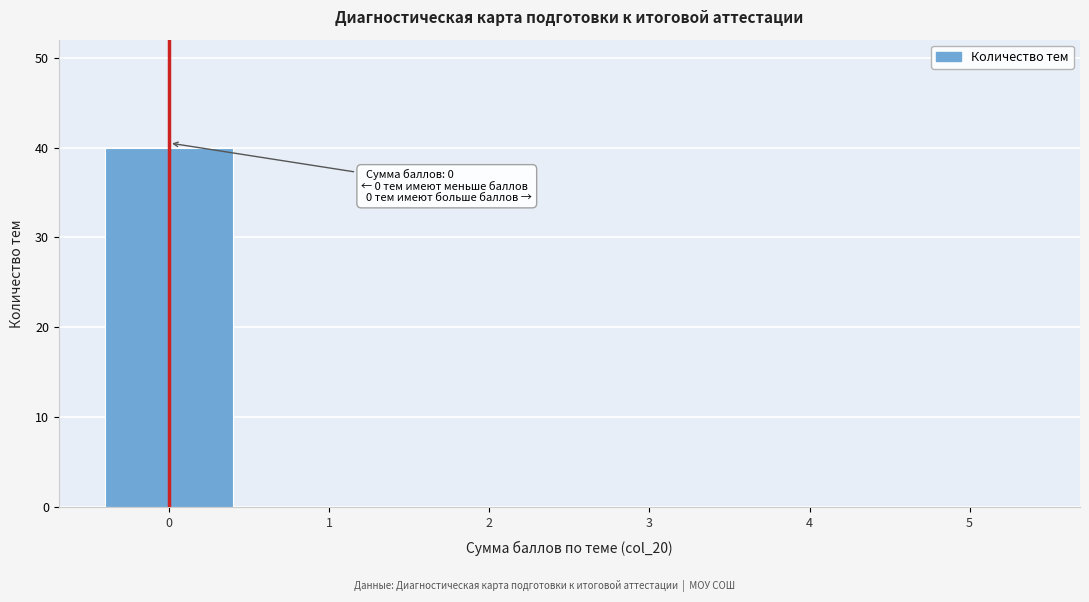

Over which range of the x-axis is the bar tallest?

-0.5 to 0.5